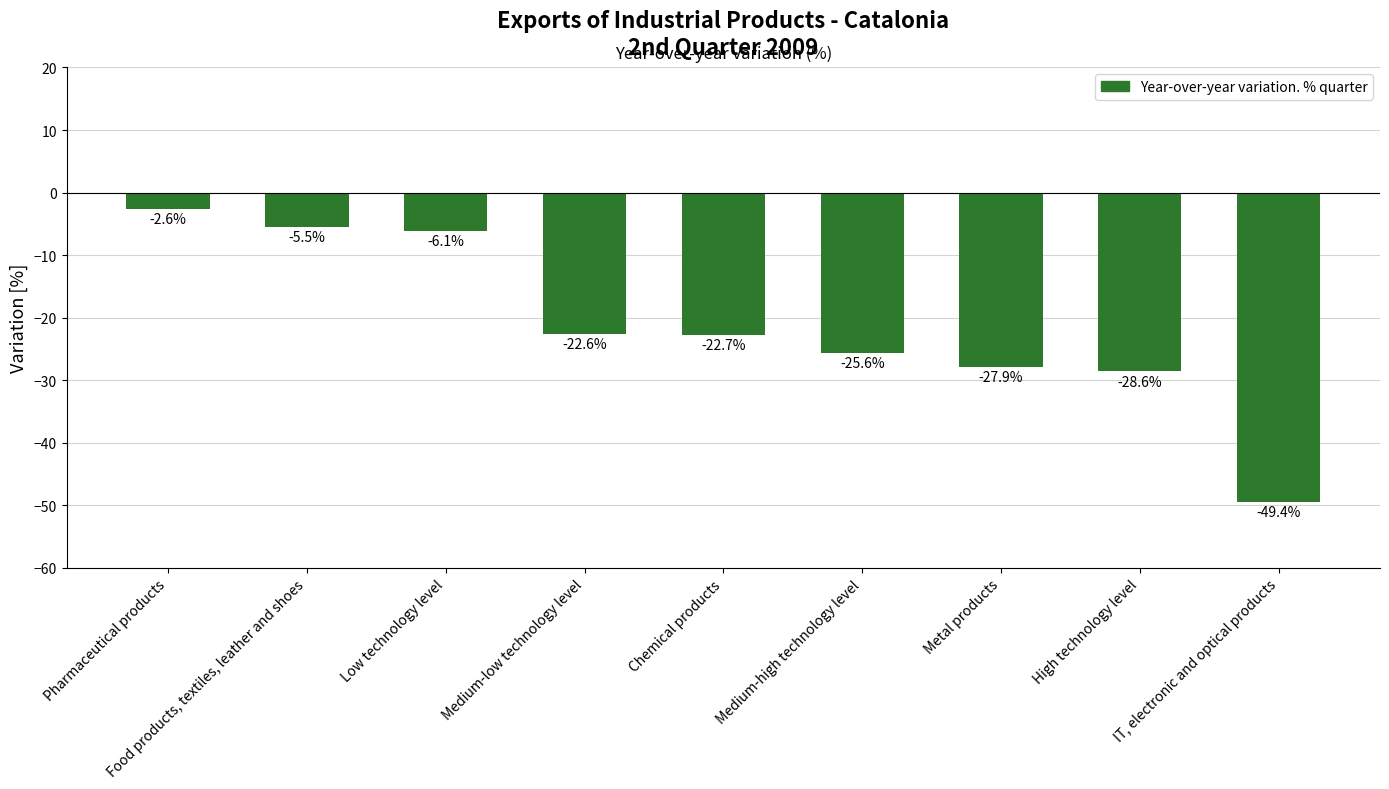

What is the greatest value displayed?

-2.6